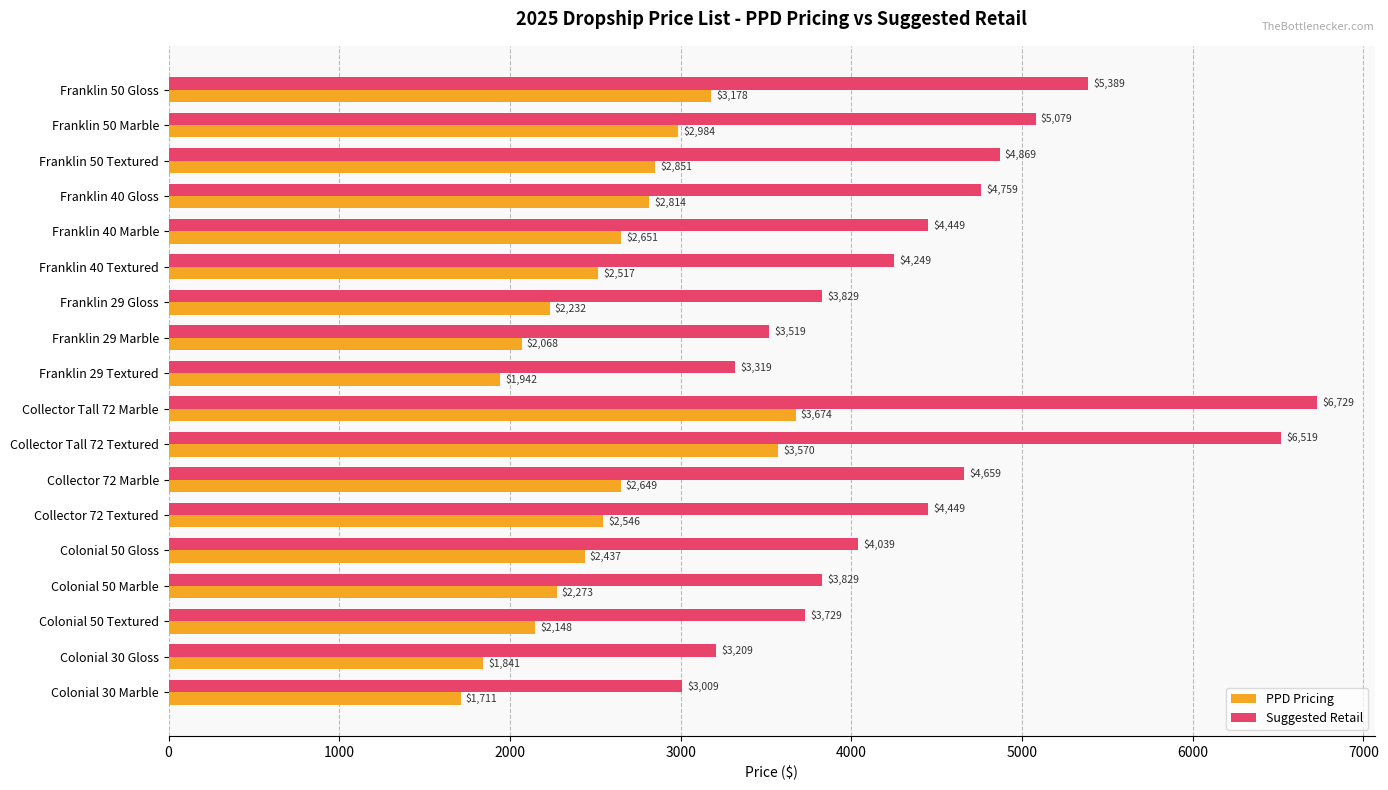

What is the difference between the second highest and second lowest values in the PPD Pricing series?

1729